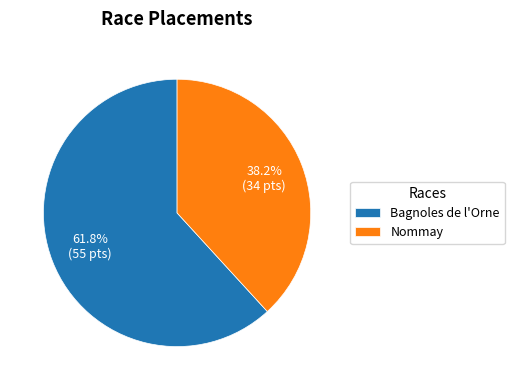

How many slices are in this pie chart?

2